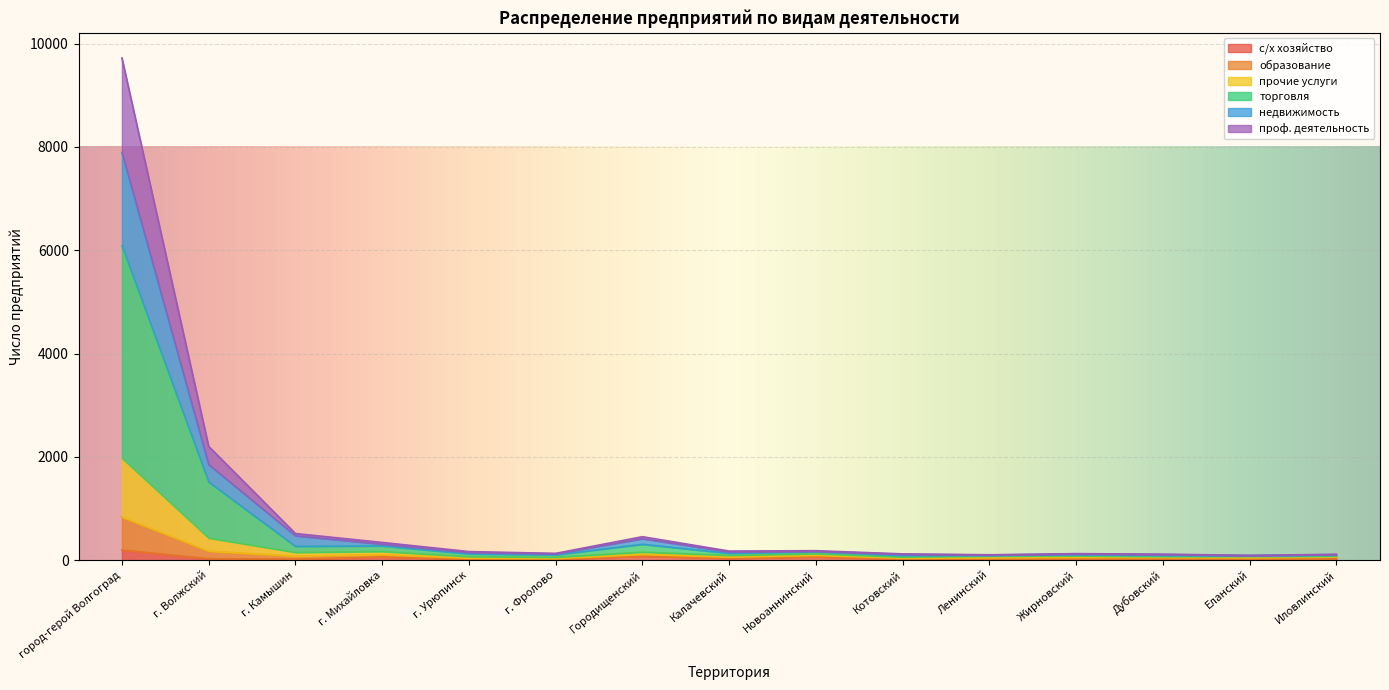

What is the label of the 6th point from the left?

г. Фролово